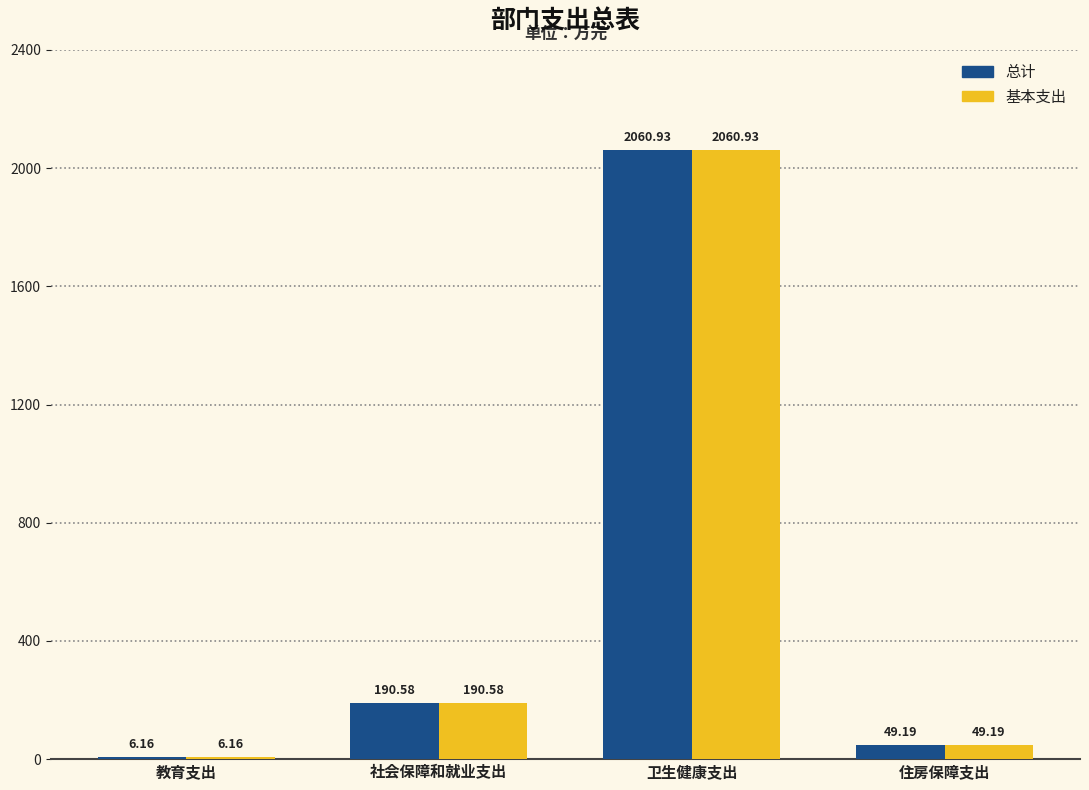

What is the total value across all series at 住房保障支出?

98.4